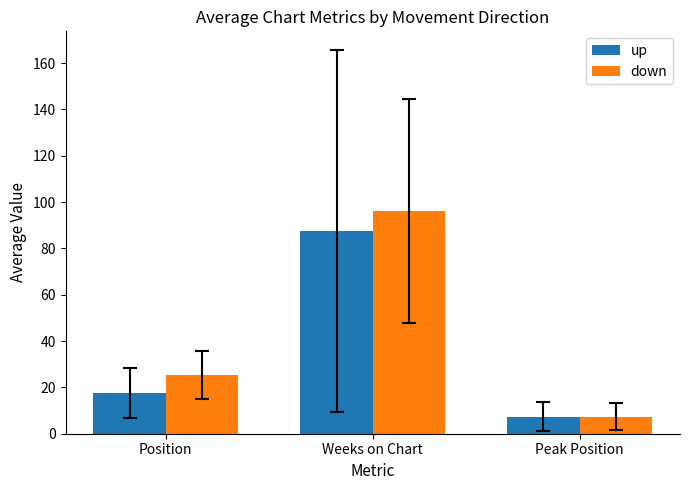

How many data points in up are above 17?

2